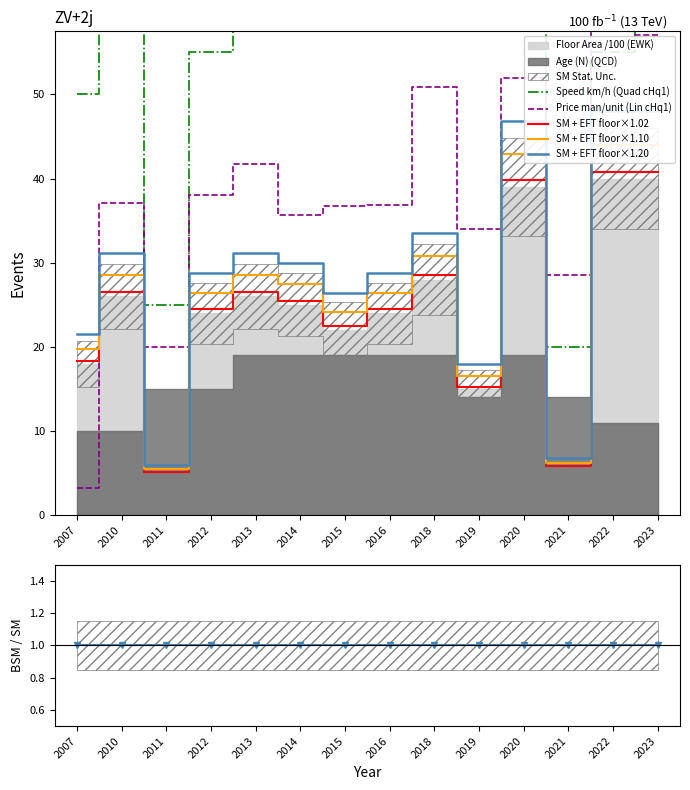

List the labels in order of SM + EFT floor×1.10 value, smallest first.

2011, 2021, 2019, 2007, 2015, 2012, 2016, 2014, 2010, 2013, 2018, 2020, 2022, 2023